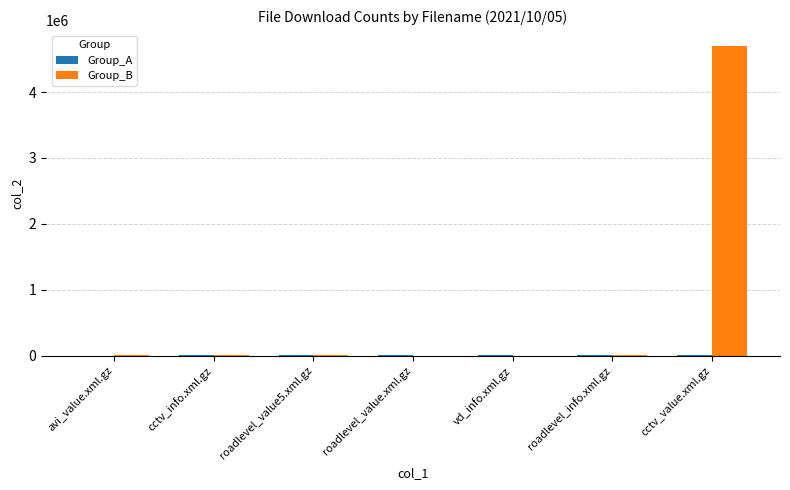

At which category is the sum across all series the highest?

cctv_value.xml.gz